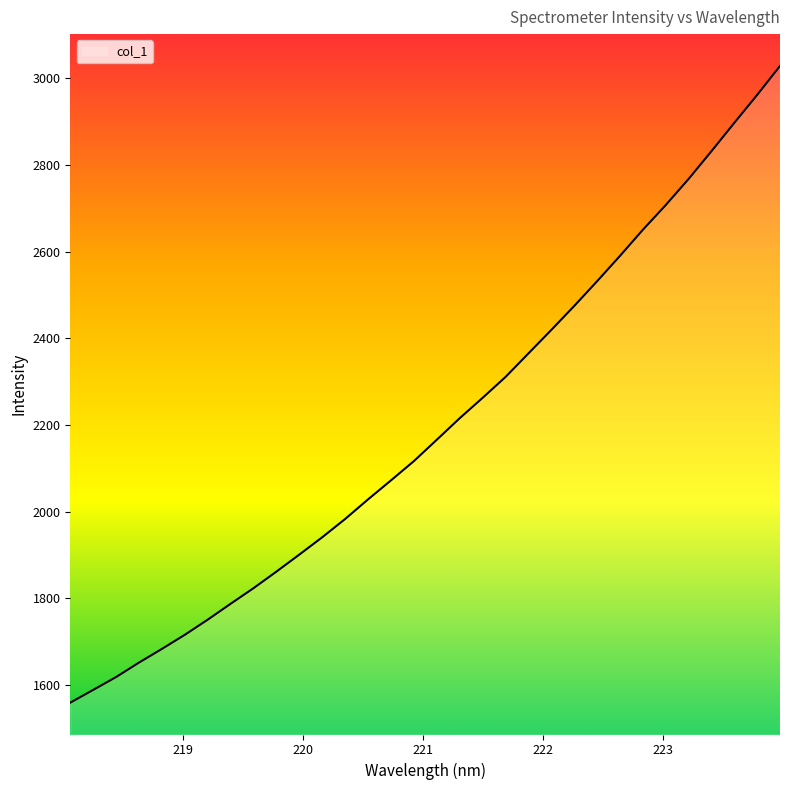

What is the average value?

2195.8